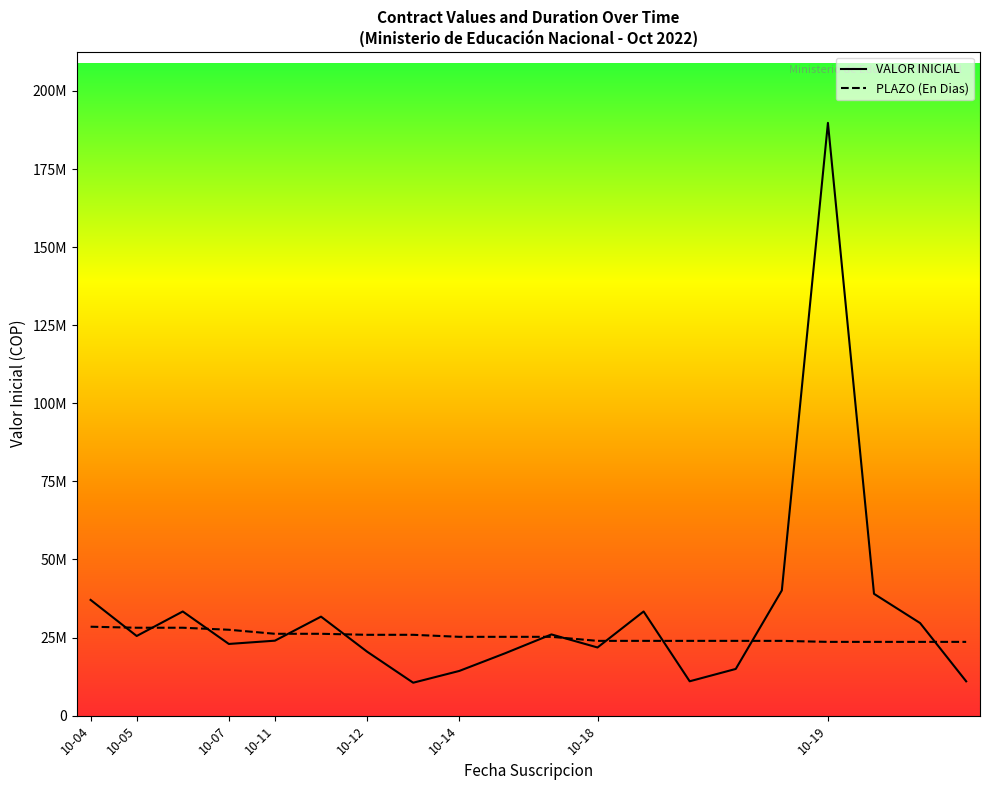

Count the number of categories in the chart.

20